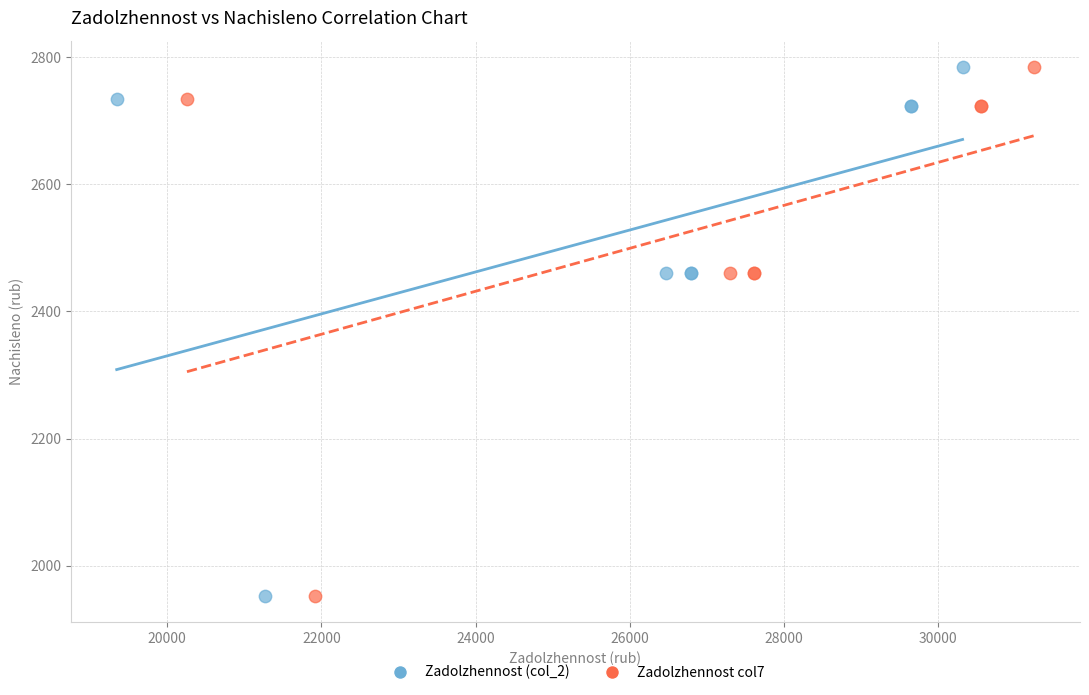

What are all the series names shown in the legend?

Zadolzhennost (col_2), Zadolzhennost col7